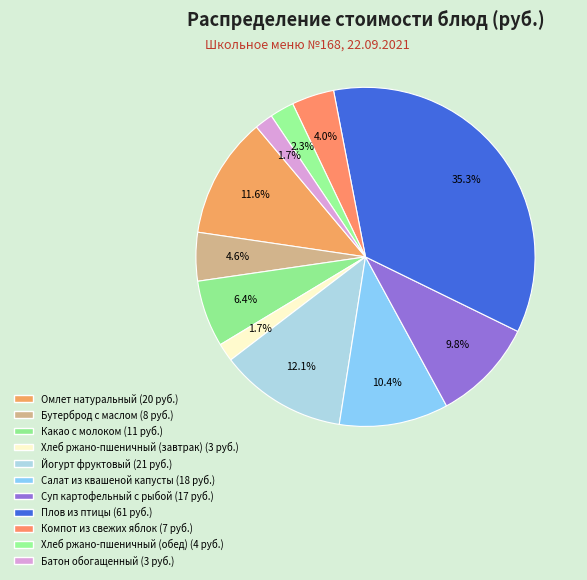

Is it true that Плов из птицы is 35% of the pie?

True